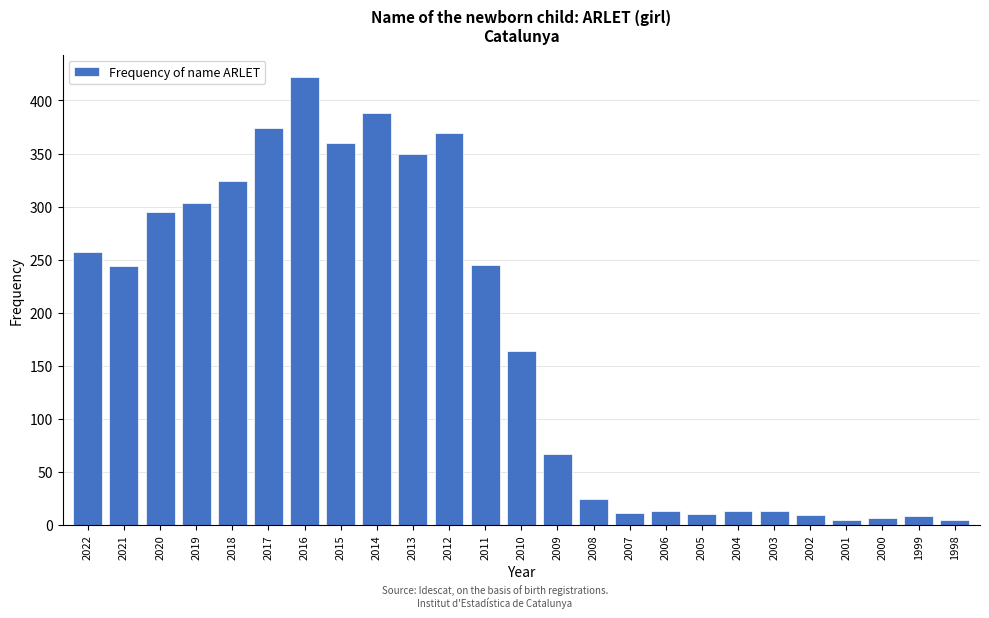

What is the change in value from 2022 to 2021?

-13